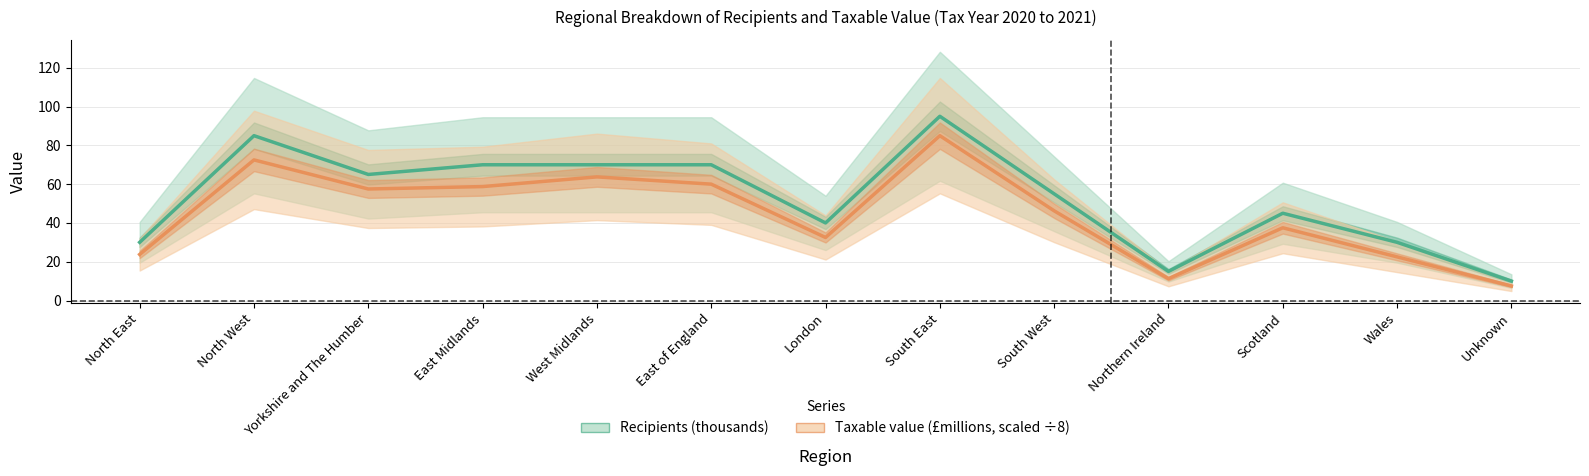

True or false: Recipients (thousands) and Taxable value (£millions) cross at least once.

False